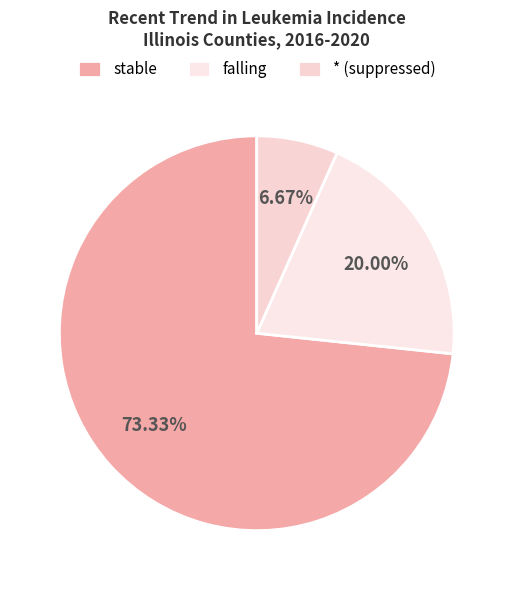

True or false: * (suppressed) accounts for 14% of the total.

False